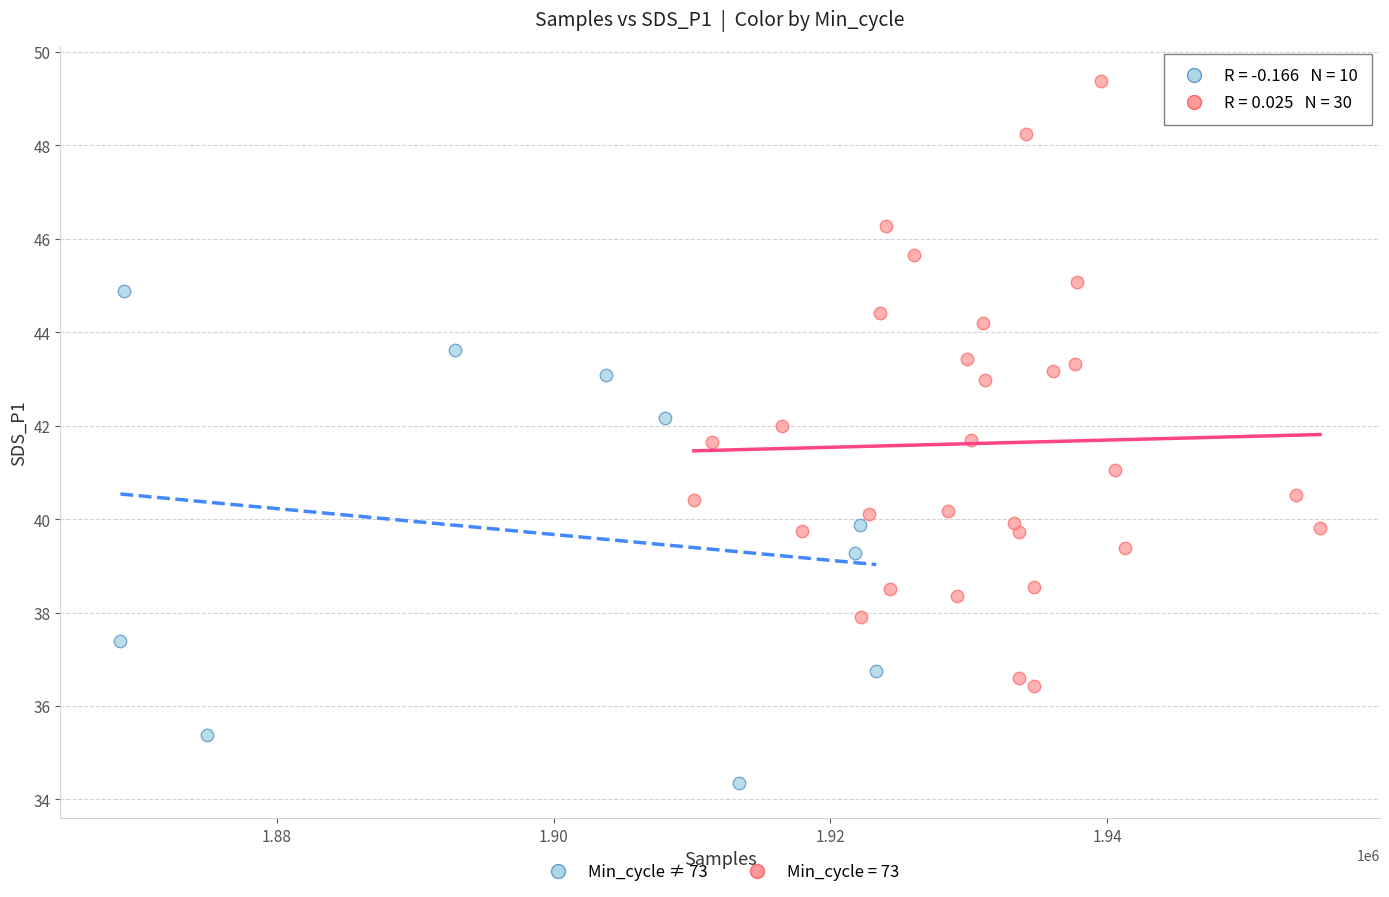

Which series reaches the minimum Y coordinate?

Min_cycle ≠ 73